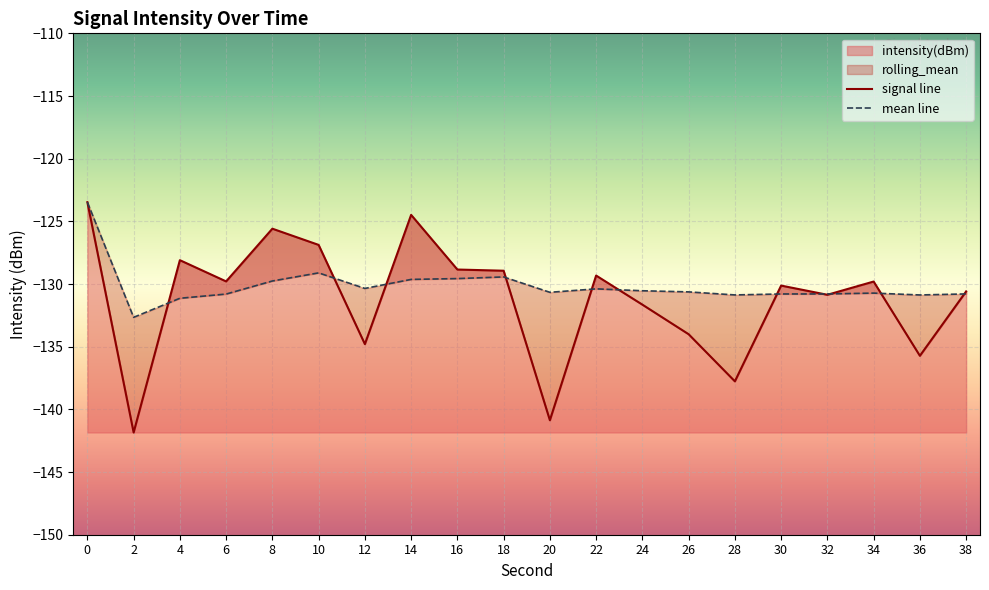

How many times do mean line and signal line cross each other?

11